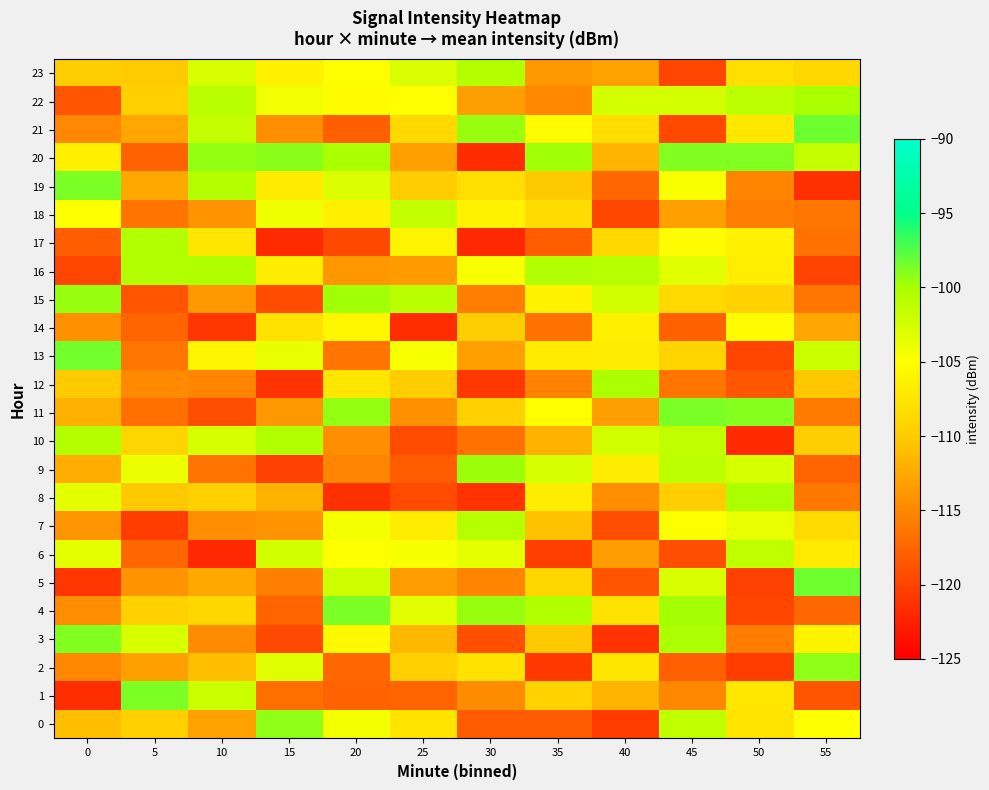

What is the total value across all series at 45?

-2591.1